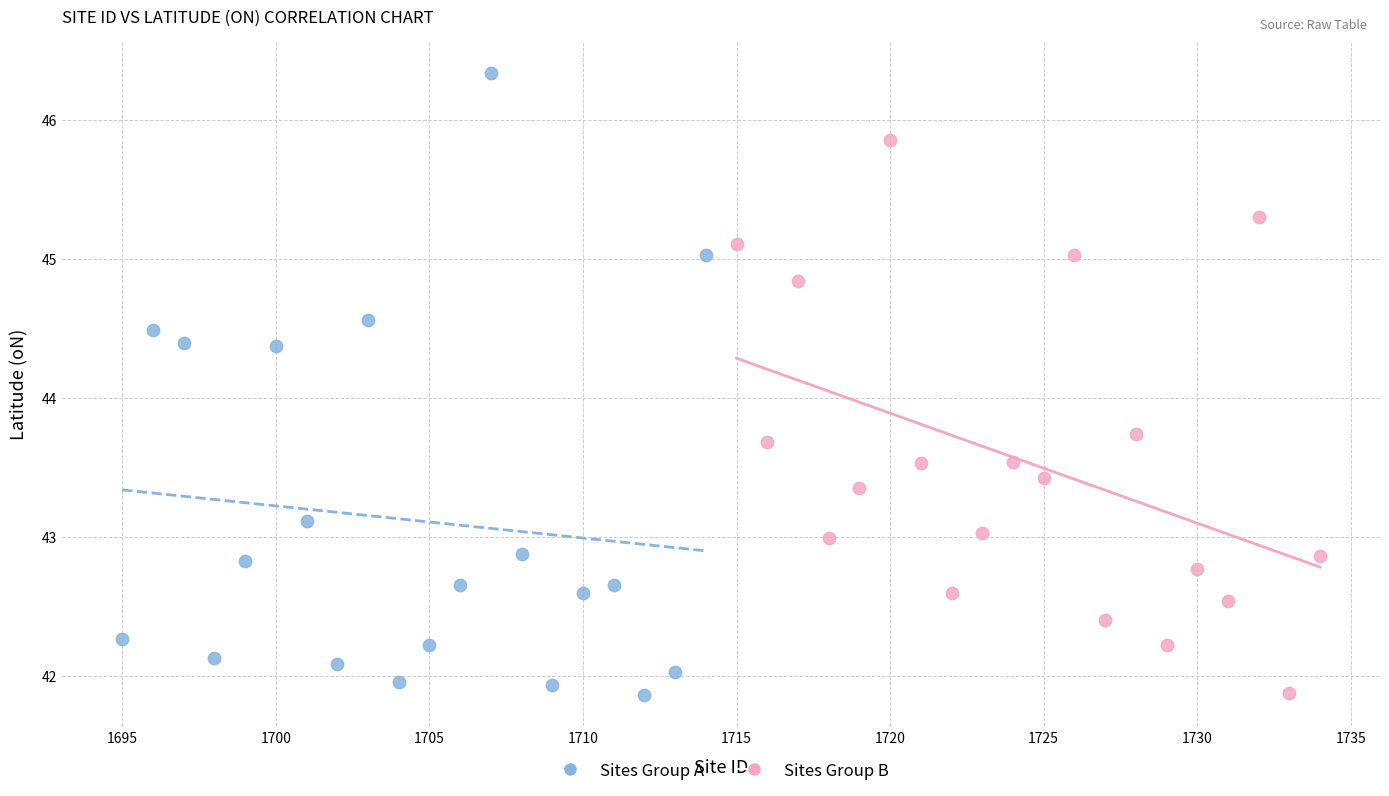

Which series reaches the maximum Y coordinate?

Sites Group A